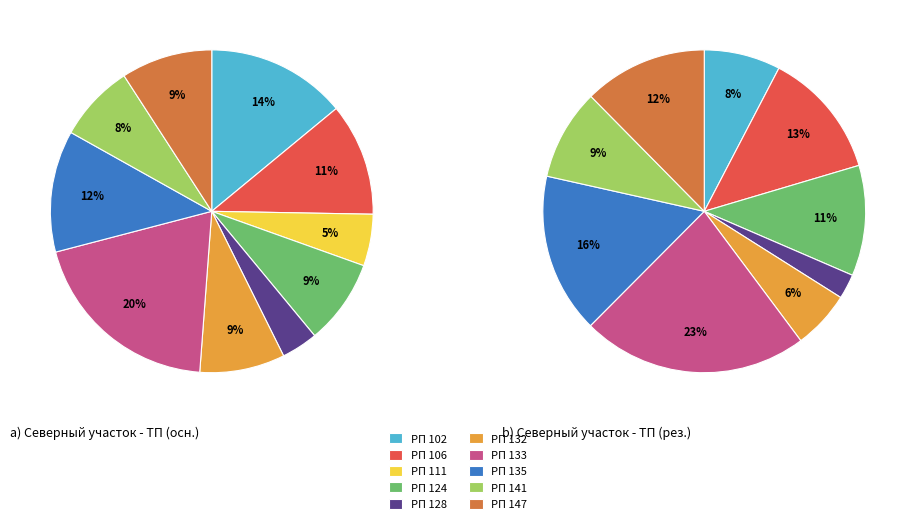

To the nearest percent, what portion does РП 133 represent?

20%